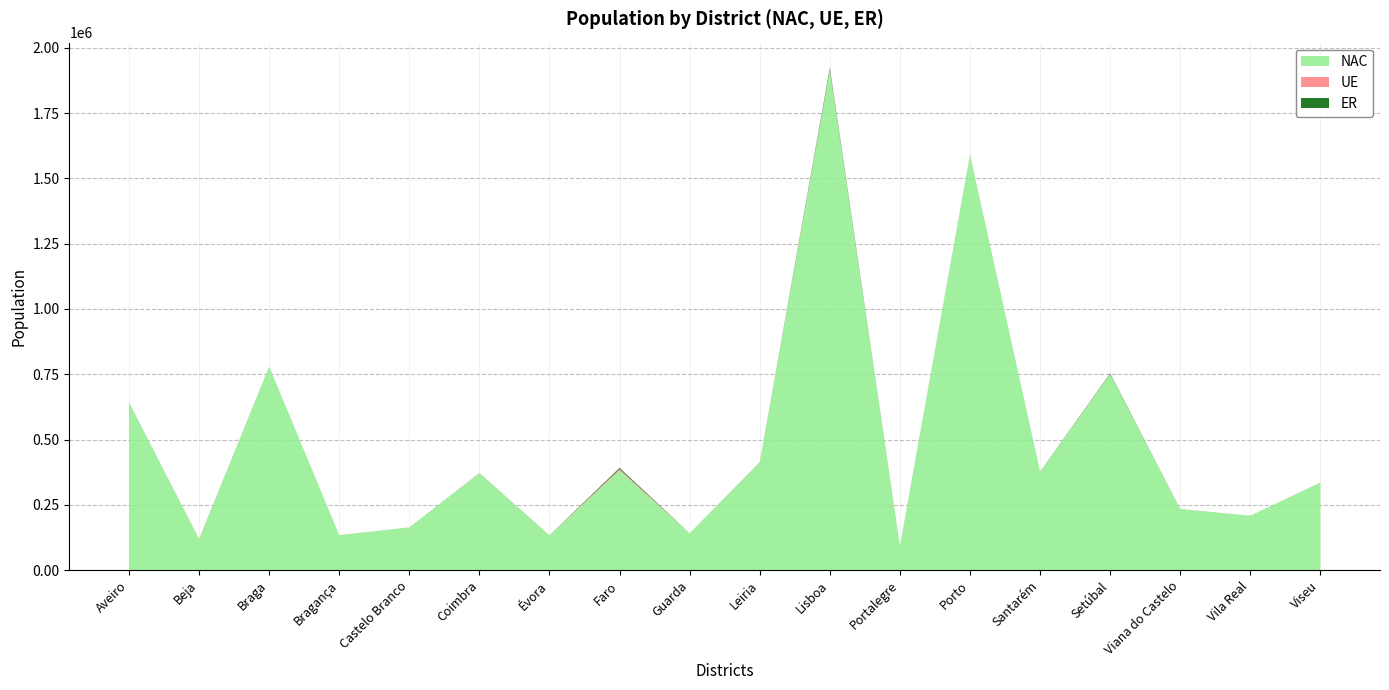

Reading left to right, list all the values displayed in this chart.

NAC: 641355	118994	779098	134181	163473	371409	133287	381951	141347	411650	1912581	93005	1589736	376922	750131	233372	208549	335314
UE: 199	803	301	144	148	523	181	5155	114	670	3865	126	599	357	823	251	73	166
ER: 546	198	260	52	132	276	76	4702	35	655	6940	47	541	278	2310	341	41	114